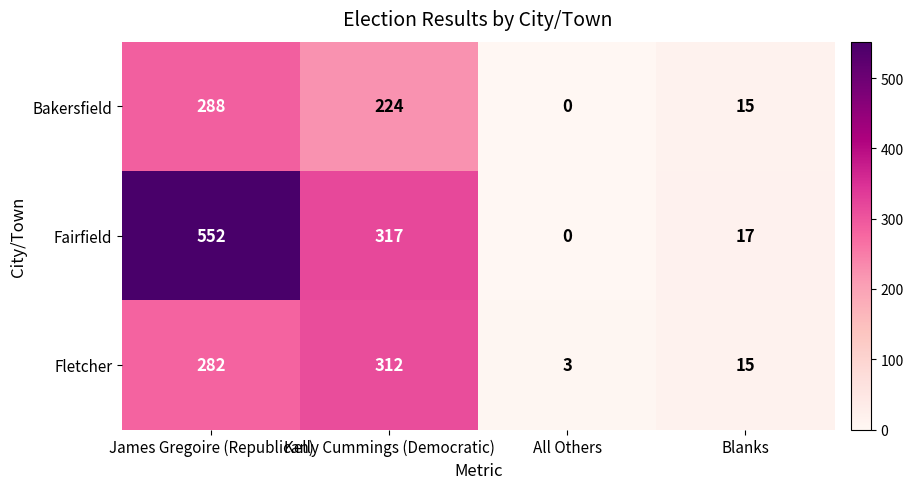

Reading left to right, extract all data points from this chart.

Bakersfield: 288	224	0	15
Fairfield: 552	317	0	17
Fletcher: 282	312	3	15